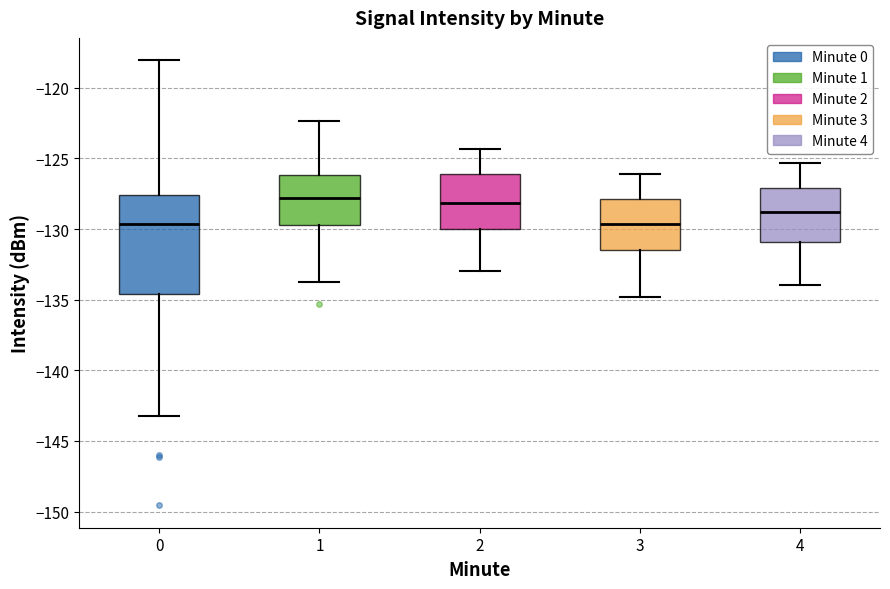

Reading left to right, transcribe this box plot: for each box, give where its median line is, the range the box spans, and where its two whiskers end, as read against the y-axis. The values are not printed on the chart, so give them approximately, as read against the axis.

0: median -129.5, box -134.5 to -127.5, whiskers -143.0 to -118.0
1: median -128.0, box -129.5 to -126.0, whiskers -133.5 to -122.5
2: median -128.0, box -130.0 to -126.0, whiskers -133.0 to -124.5
3: median -129.5, box -131.5 to -128.0, whiskers -135.0 to -126.0
4: median -129.0, box -131.0 to -127.0, whiskers -134.0 to -125.5